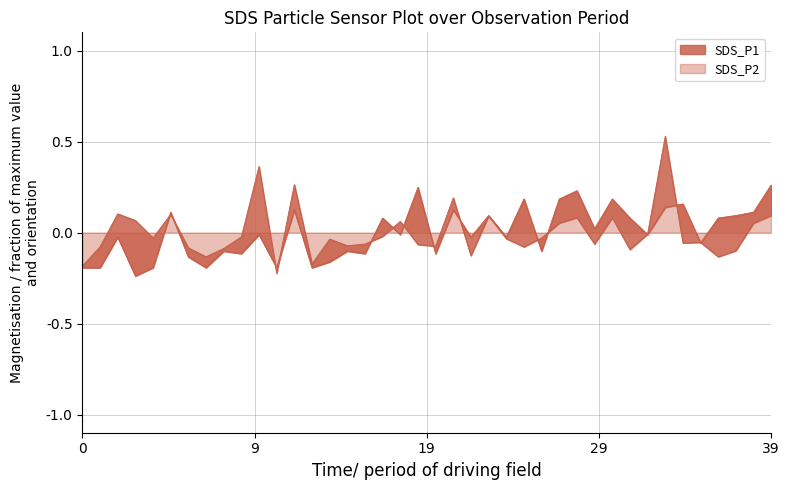

Which series ends up on top after the final intersection of SDS_P1 line and SDS_P2 line?

SDS_P2 line